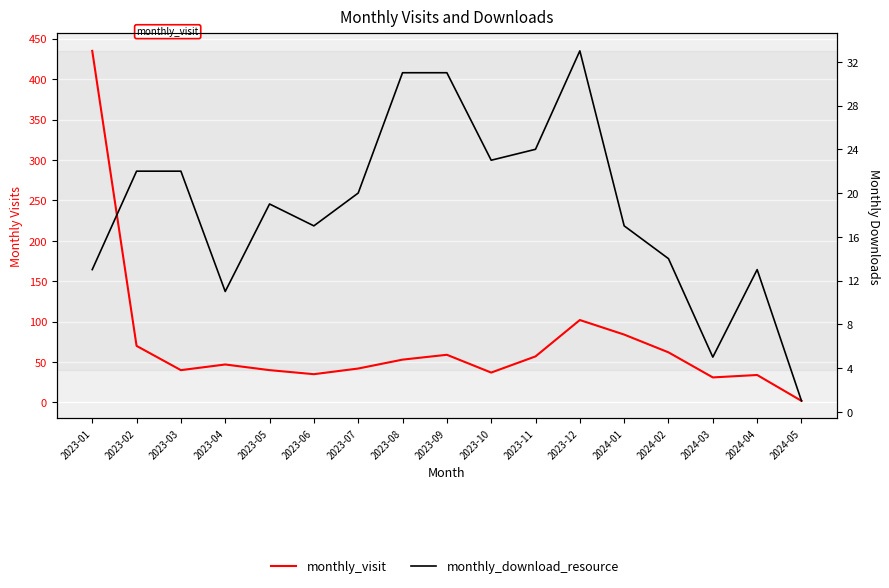

At how many categories does at least one series exceed 329?

1